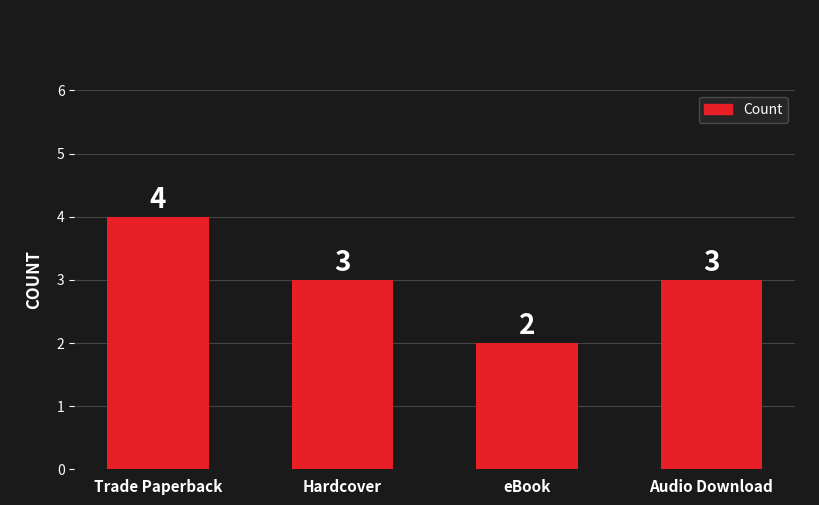

Approximately how many times larger is the value at Audio Download compared to Hardcover?

1.0